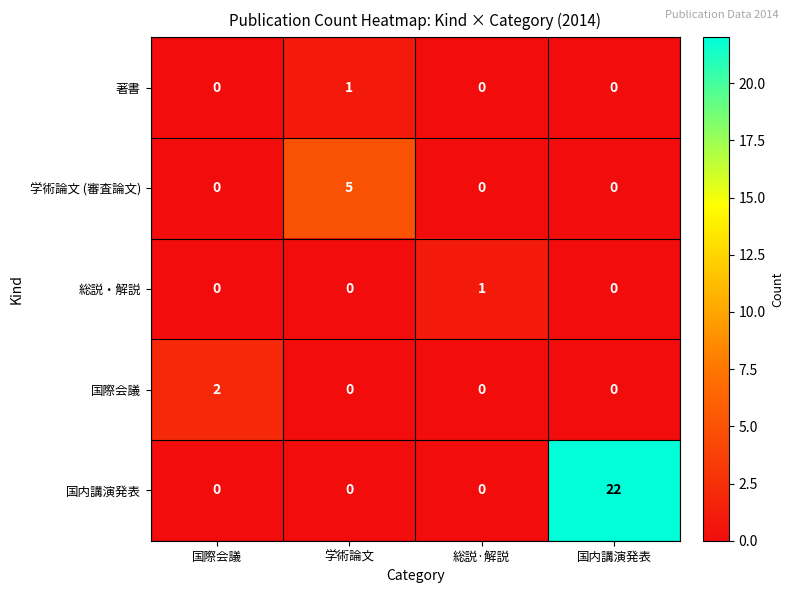

What is the highest value of the 国内講演発表 series?

22